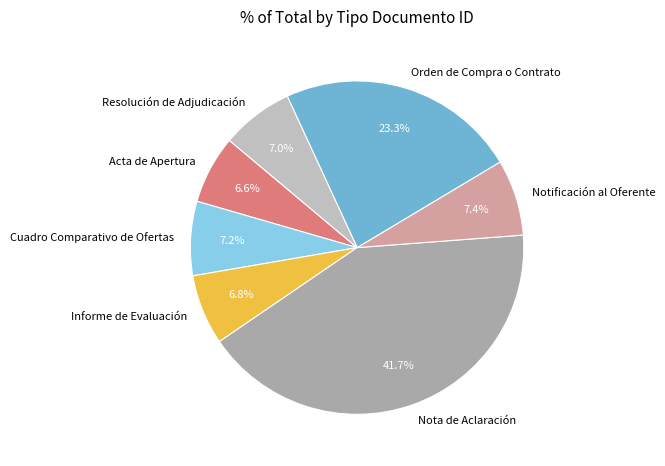

How many slices are in this pie chart?

7